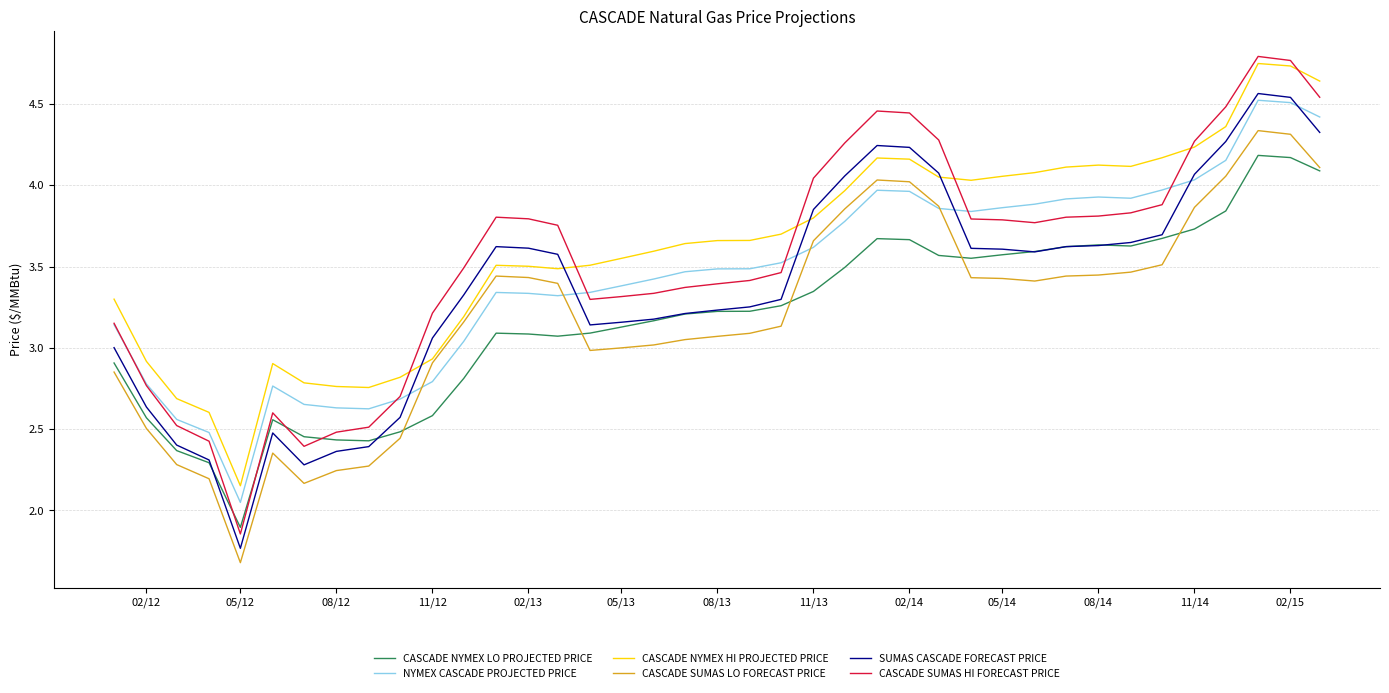

Does the chart have visible grid lines?

Yes